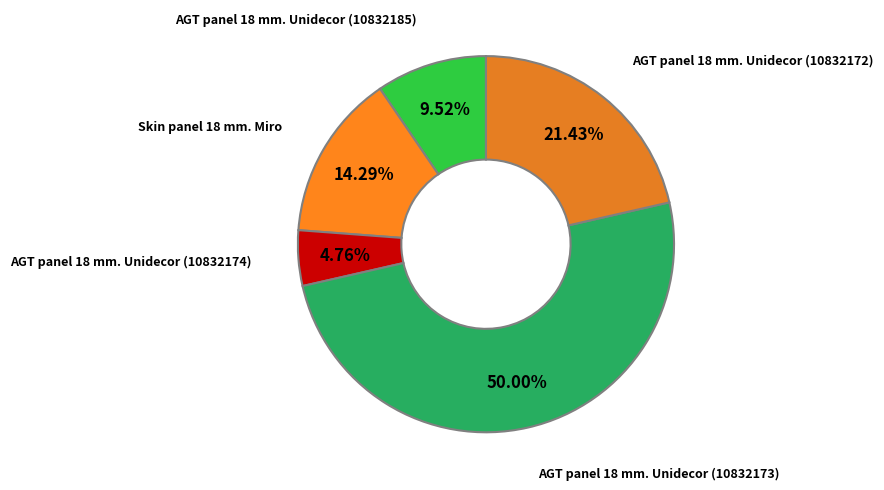

Count the number of slices in the pie.

5